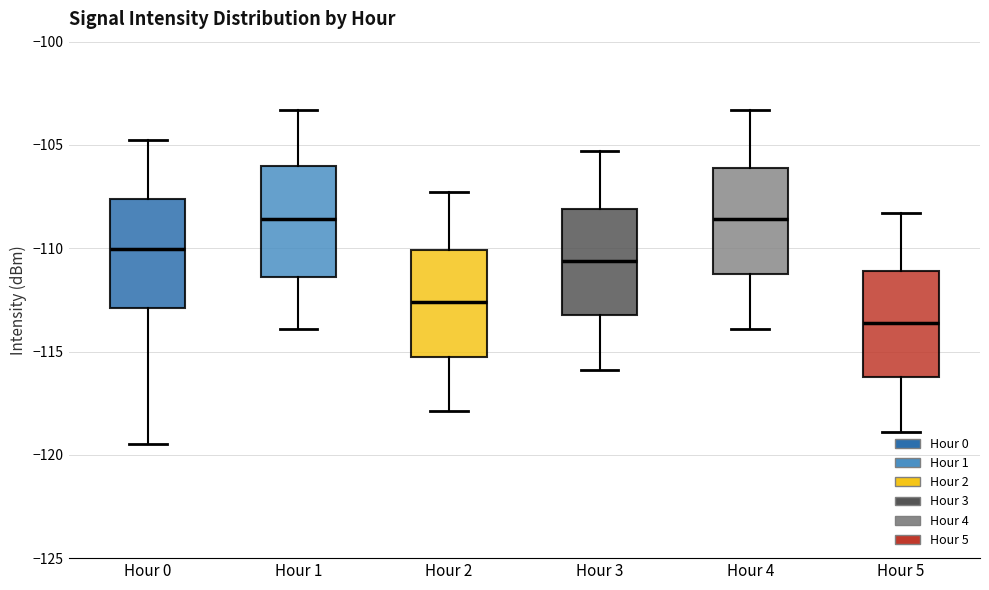

Reading left to right, transcribe this box plot: for each box, give where its median line is, the range the box spans, and where its two whiskers end, as read against the y-axis. The values are not printed on the chart, so give them approximately, as read against the axis.

Hour 0: median -110.0, box -113.0 to -107.5, whiskers -119.5 to -105.0
Hour 1: median -108.5, box -111.5 to -106.0, whiskers -114.0 to -103.5
Hour 2: median -112.5, box -115.0 to -110.0, whiskers -118.0 to -107.5
Hour 3: median -110.5, box -113.0 to -108.0, whiskers -116.0 to -105.5
Hour 4: median -108.5, box -111.0 to -106.0, whiskers -114.0 to -103.5
Hour 5: median -113.5, box -116.0 to -111.0, whiskers -119.0 to -108.5